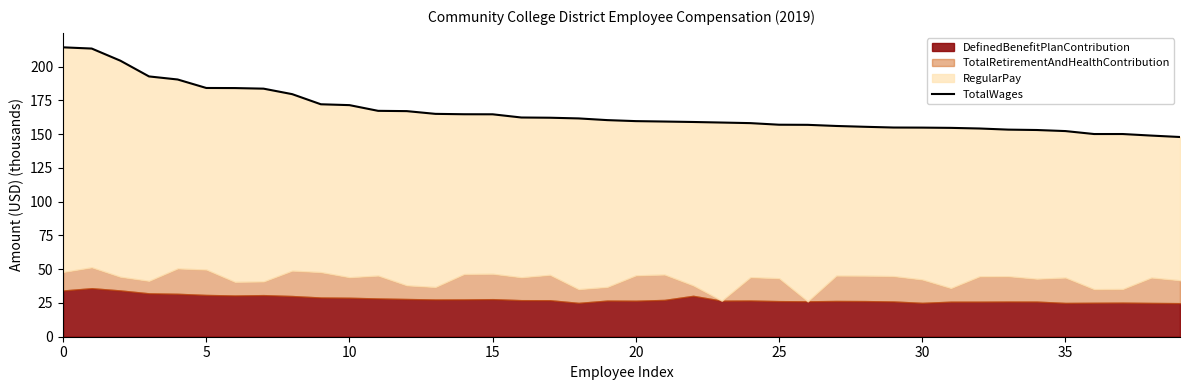

True or false: the data has more than 2 interior local peaks.

False